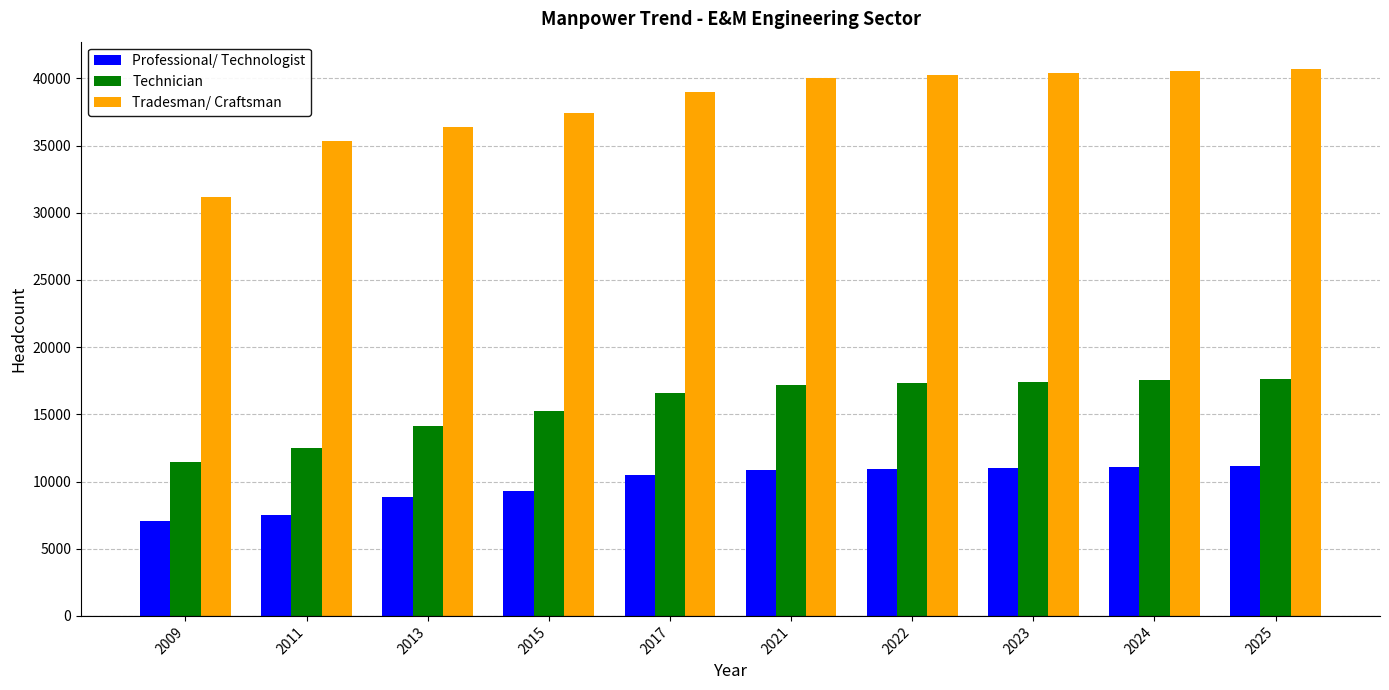

At how many categories does at least one series exceed 34767?

9